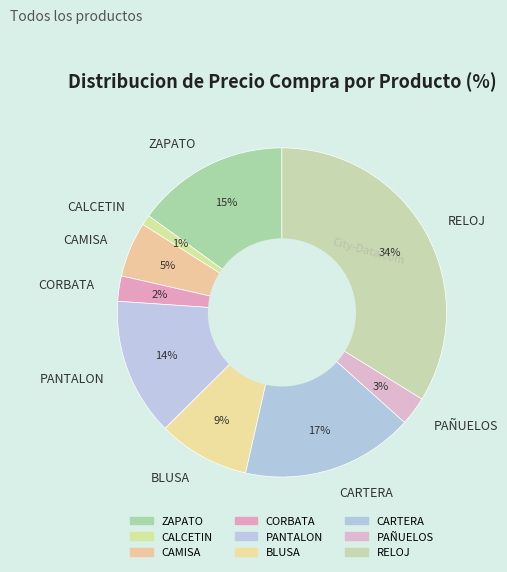

To the nearest percent, what is the average slice percentage?

11%